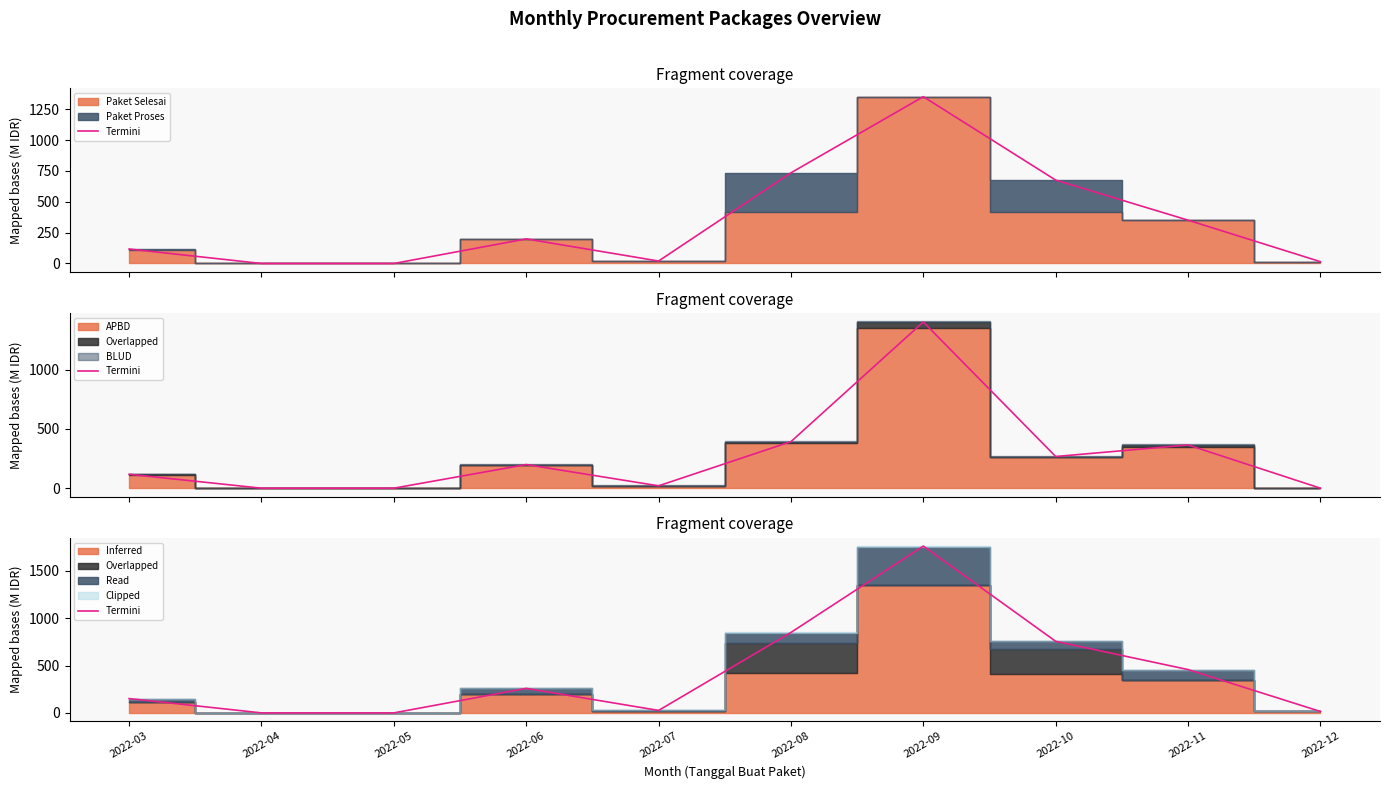

What is the greatest value displayed?

1761.9